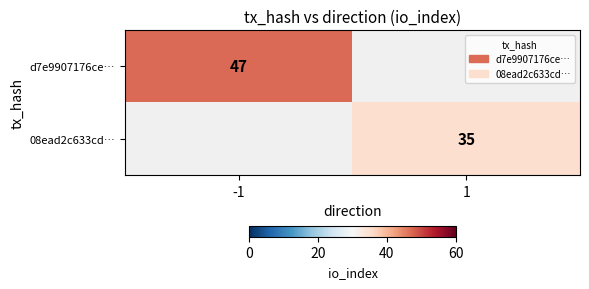

Is it true that d7e9907176ce… equals 83 at -1?

False